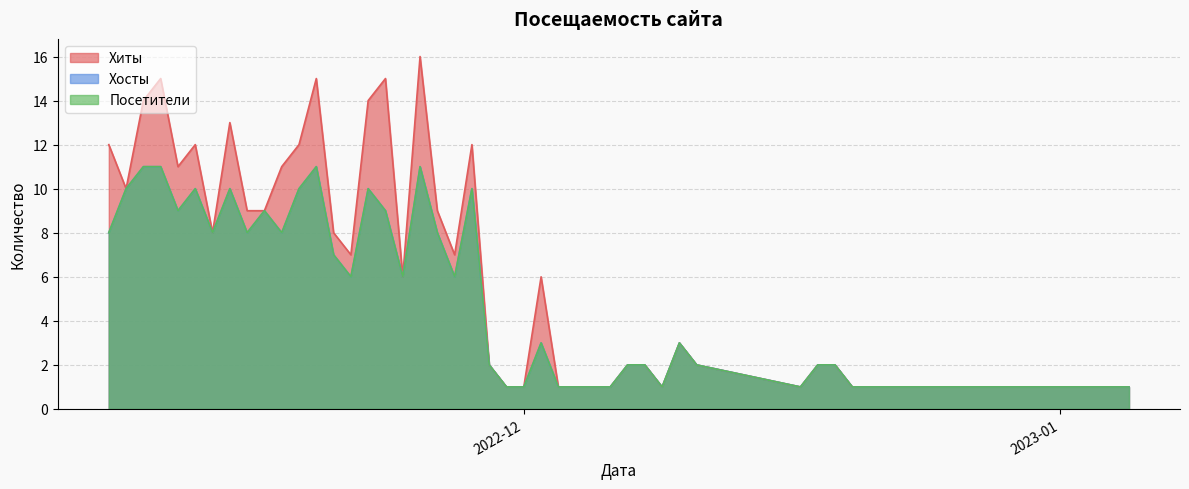

Does the chart display data point markers on the line(s)?

No